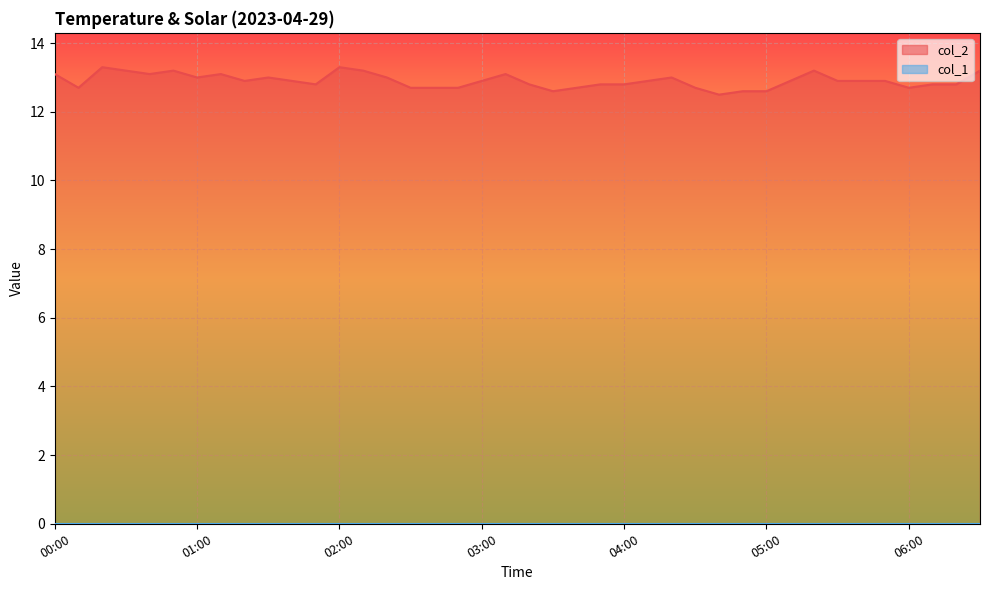

What is the label of the 9th point from the left?

01:20